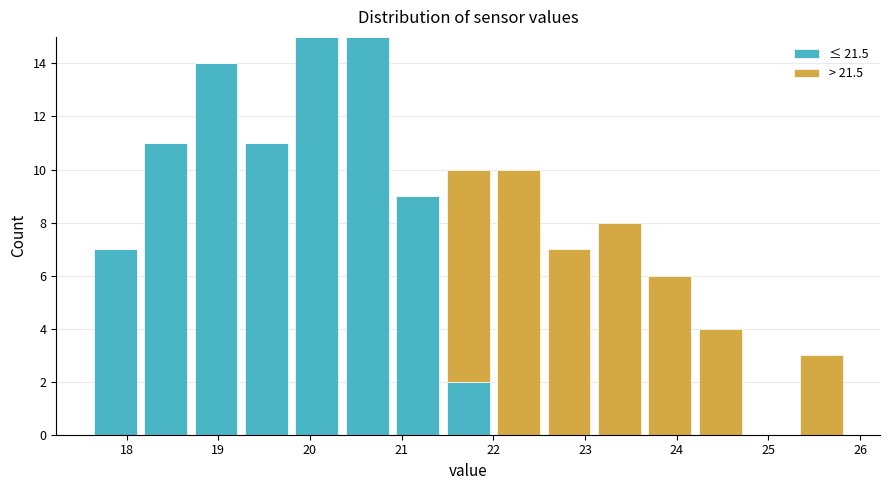

What is the total height of the stacked bar covering 23.65 to 24.20 on the x-axis? Neither the bar edges nor the heights are printed on the chart, so give them approximately, as read against the axes.

6